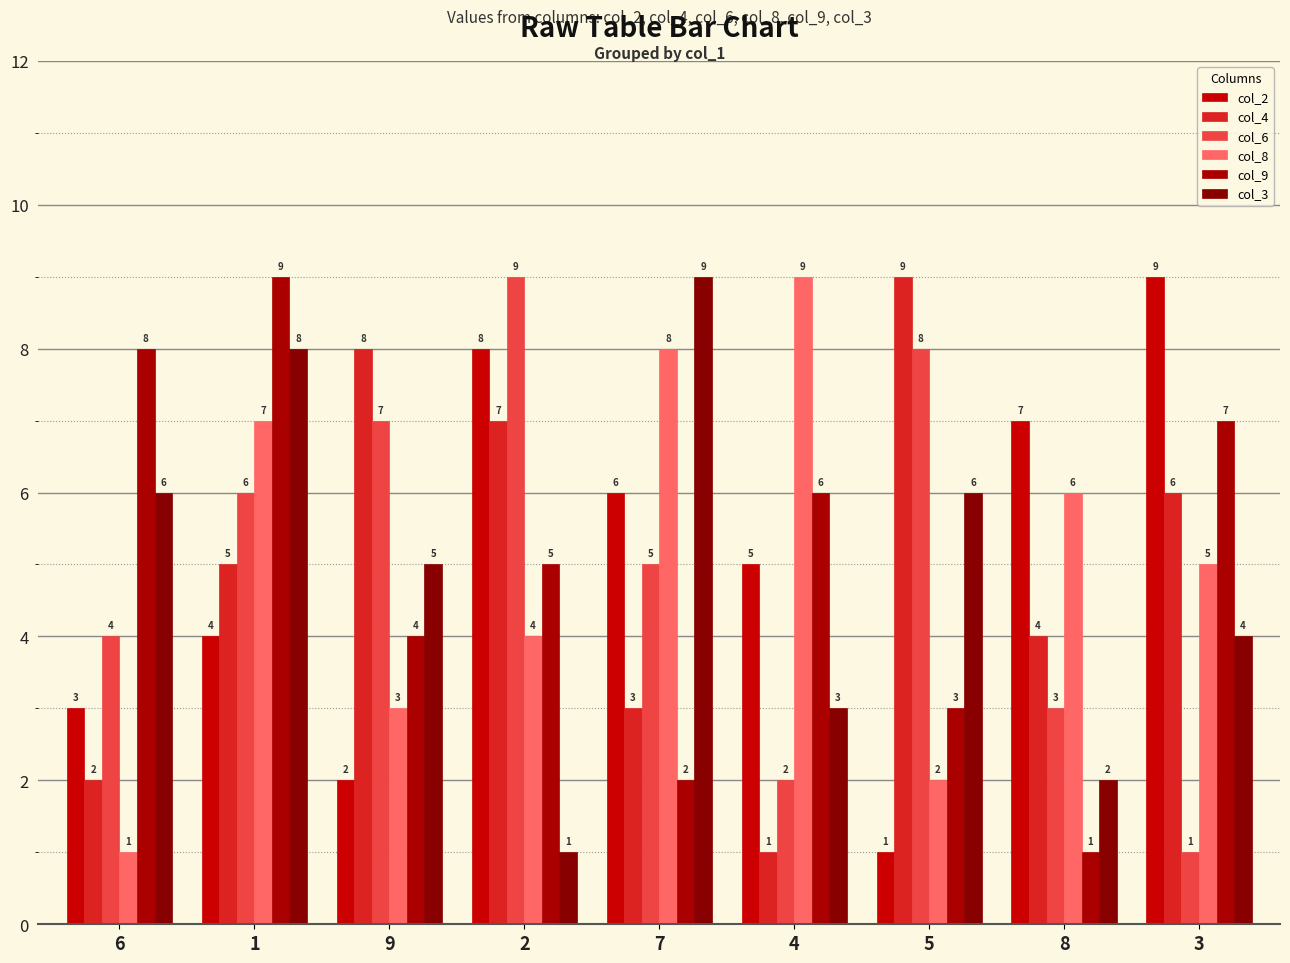

Reading left to right, what are all the values shown in this chart?

col_2: 3	4	2	8	6	5	1	7	9
col_4: 2	5	8	7	3	1	9	4	6
col_6: 4	6	7	9	5	2	8	3	1
col_8: 1	7	3	4	8	9	2	6	5
col_9: 8	9	4	5	2	6	3	1	7
col_3: 6	8	5	1	9	3	6	2	4